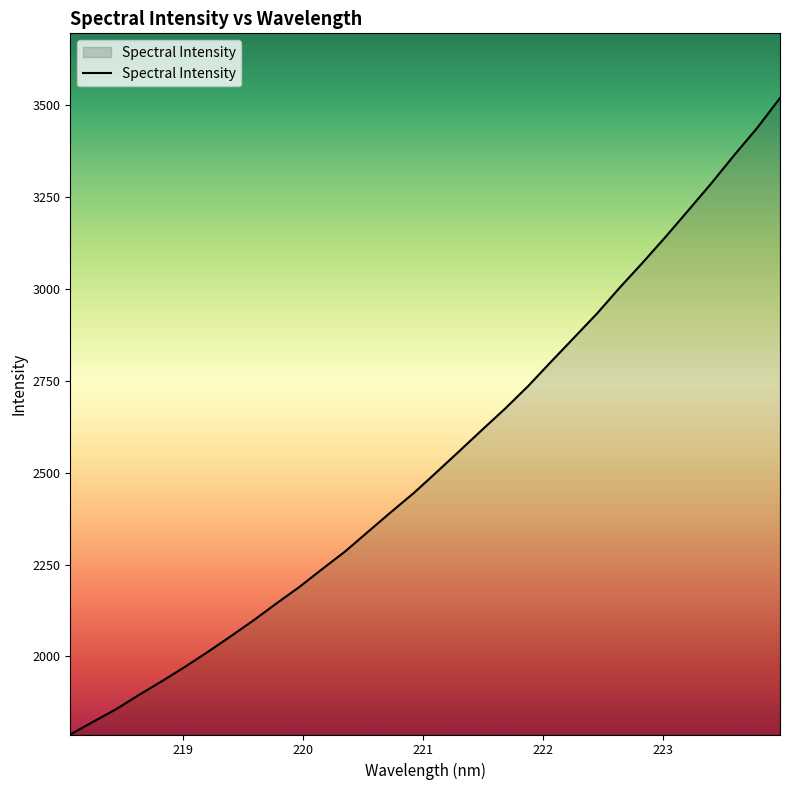

What is the maximum value shown in the chart?

3519.7